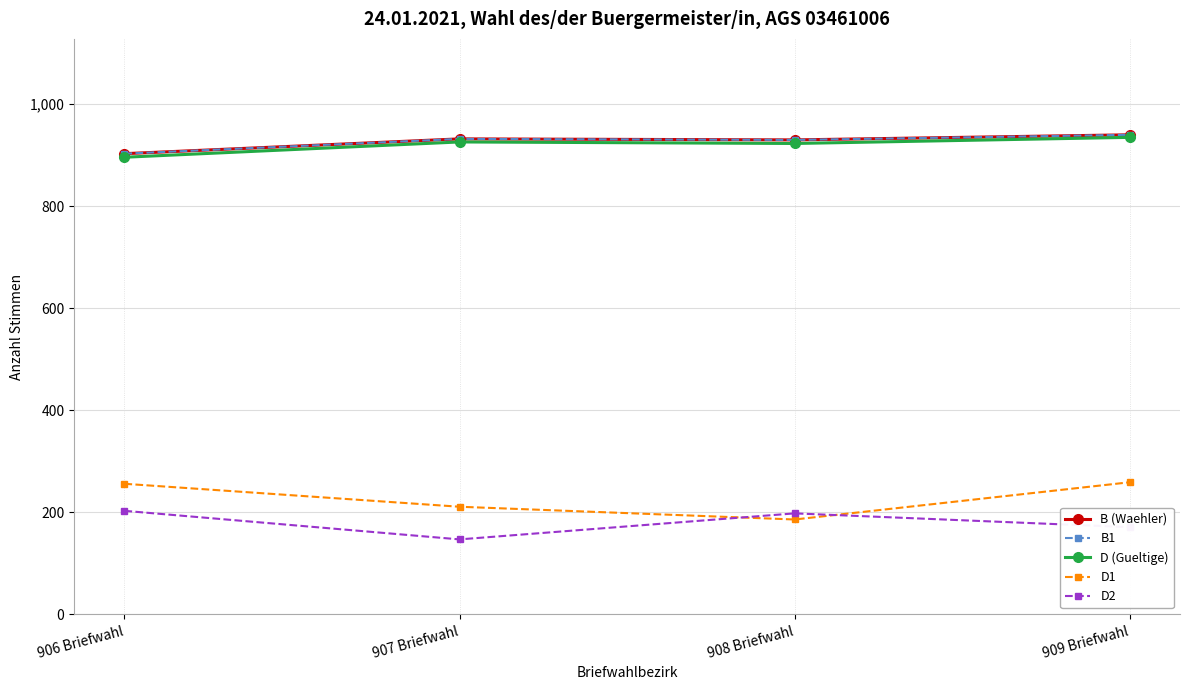

What position from the left is 908 Briefwahl?

3